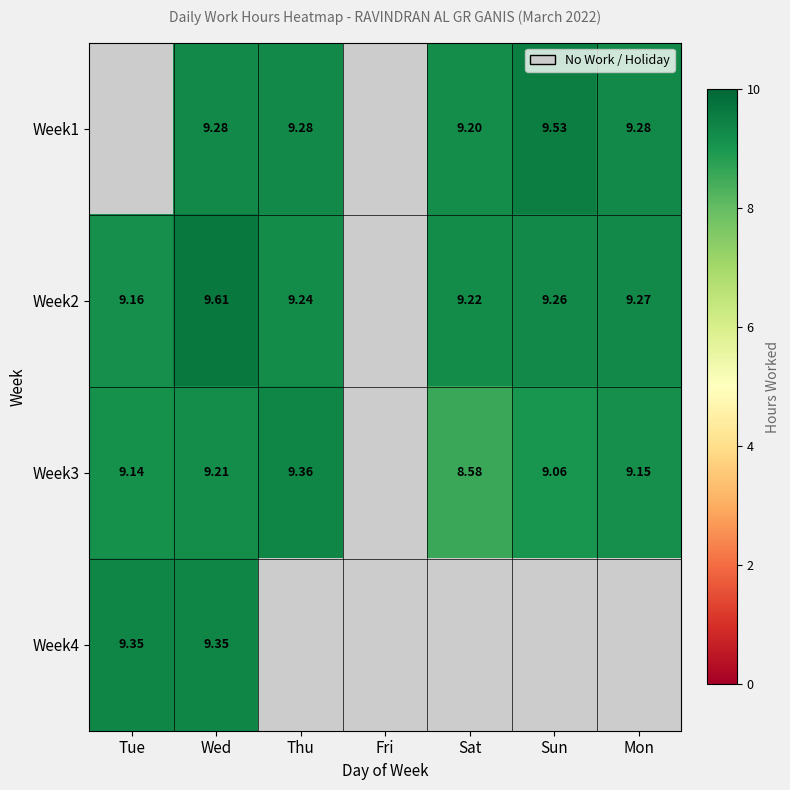

What is the sum of all Week1 values?

46.6